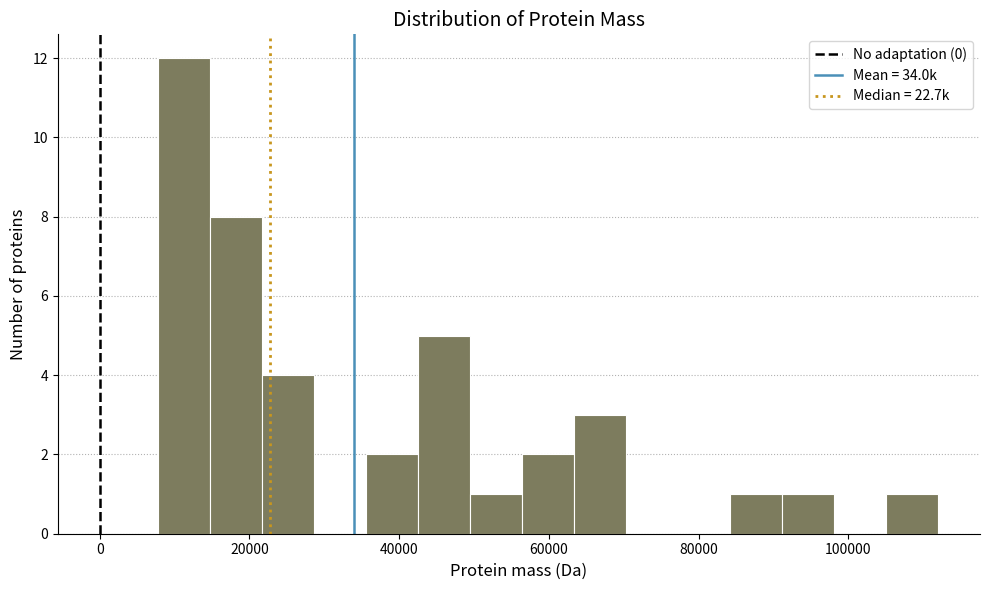

Read against the x-axis, roughly where is the centre of the tallest bar?

12000